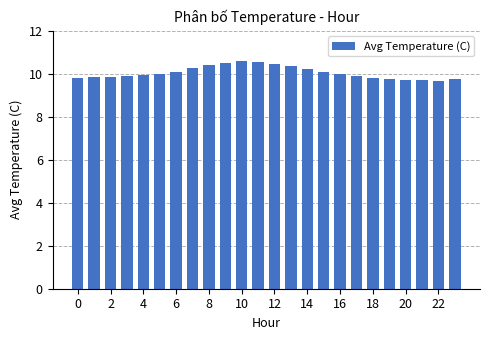

What is the smallest value displayed?

9.7